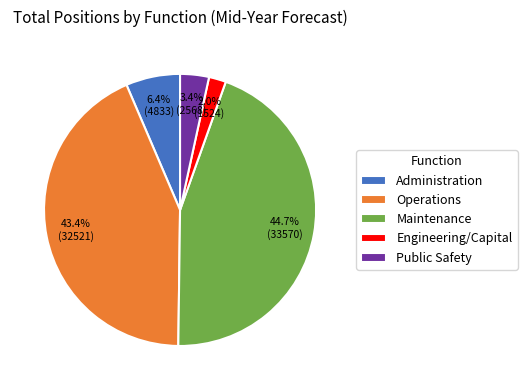

How many segments does this pie chart have?

5